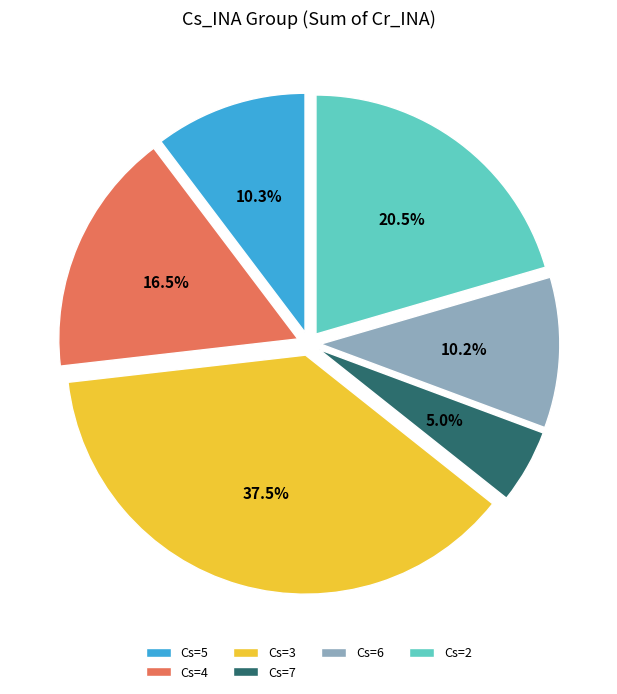

Which has a higher value, Cs=5 or Cs=4?

Cs=4